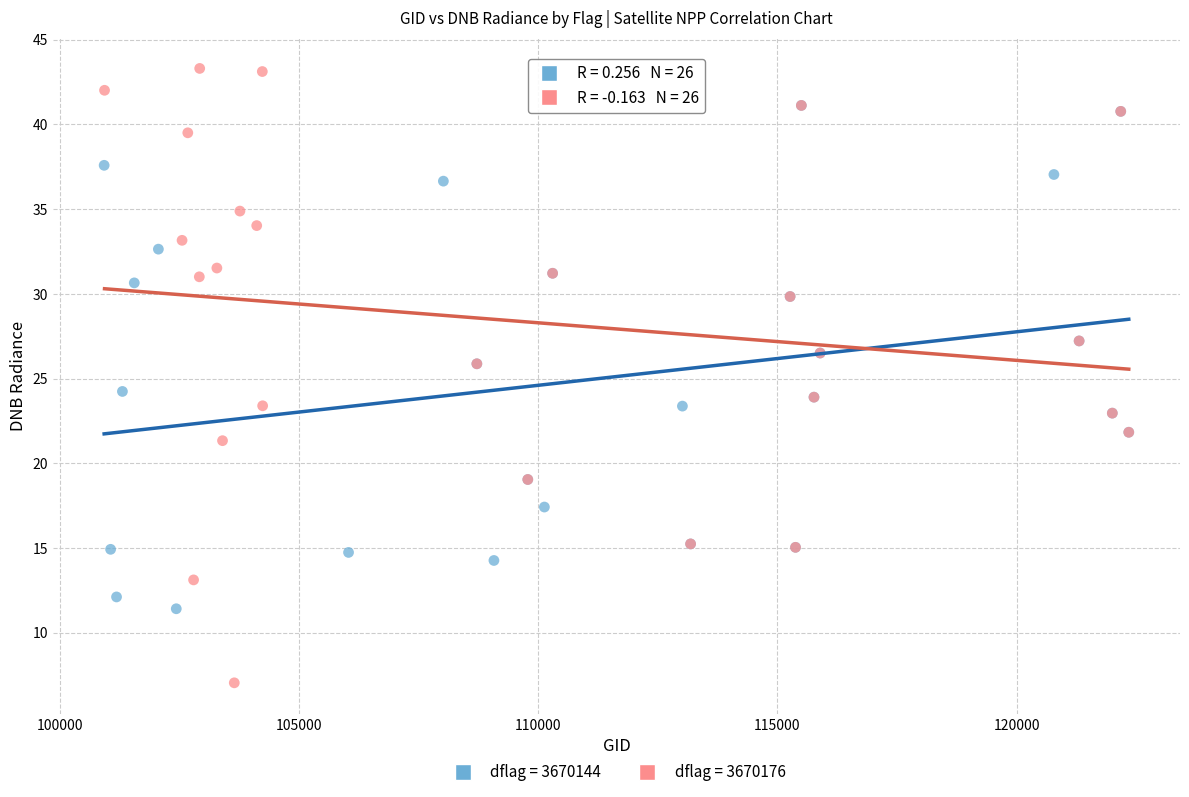

Which series has the largest Y range (max minus min)?

dflag = 3670176